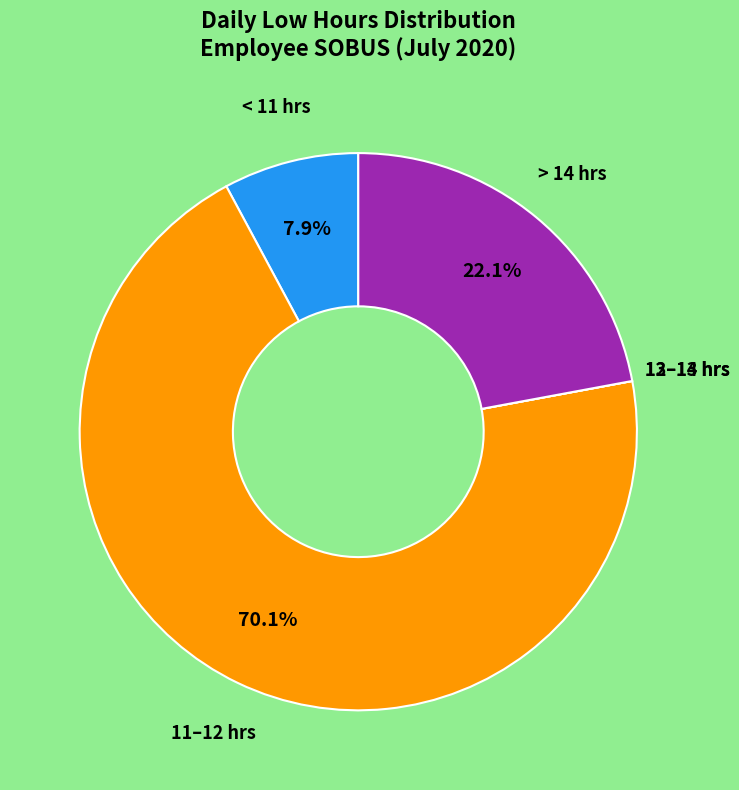

Does any single category account for the majority?

Yes